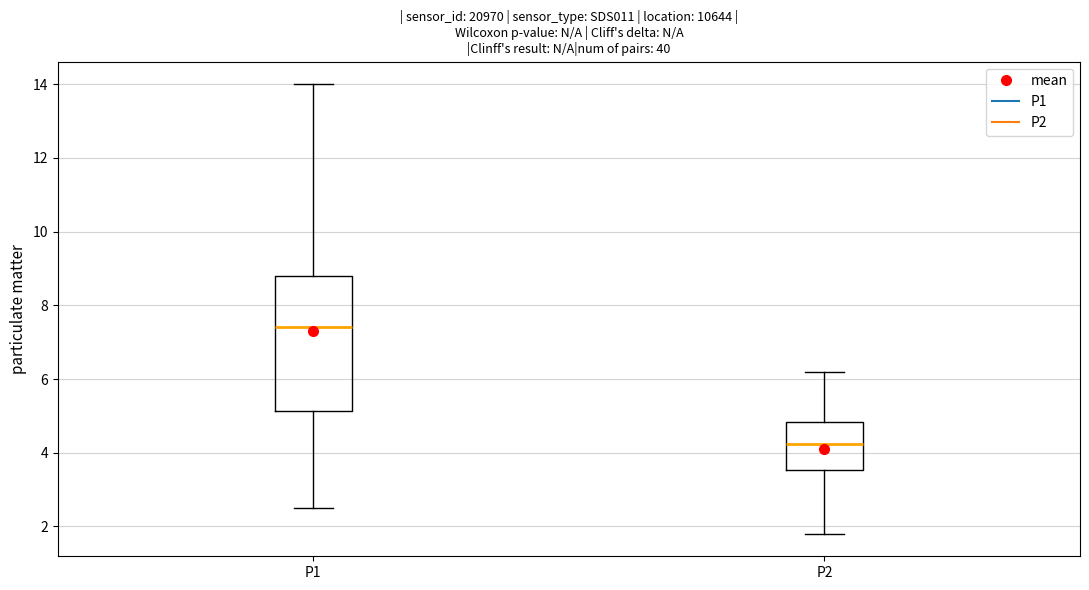

Reading left to right, read every box against the y-axis: the position of its median line, the range the box covers, and the ends of its whiskers. The values are not printed on the chart, so give them approximately, as read against the axis.

P1: median 7.4, box 5.2 to 8.8, whiskers 2.6 to 14.0
P2: median 4.2, box 3.6 to 4.8, whiskers 1.8 to 6.2